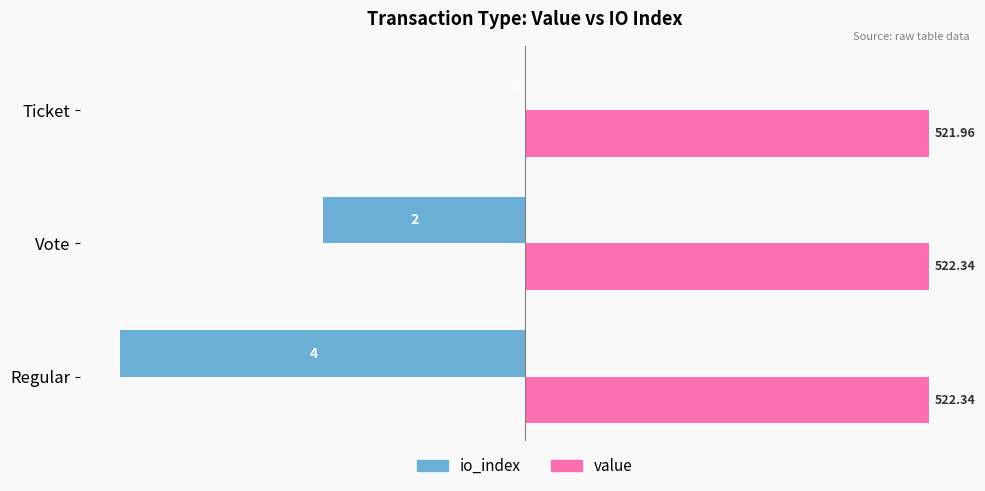

What are all the series names shown in the legend?

io_index, value